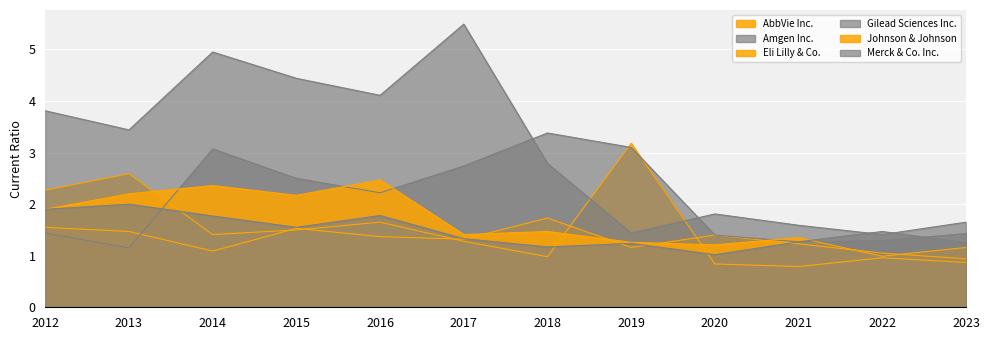

How many distinct data groups are displayed?

6